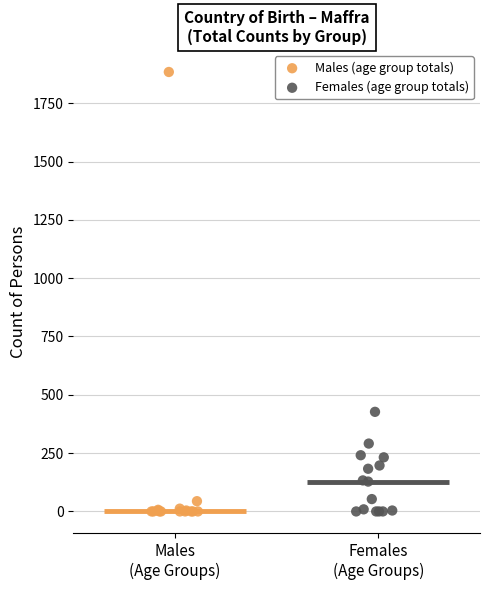

What are all the series names shown in the legend?

Males (age group totals), Females (age group totals)